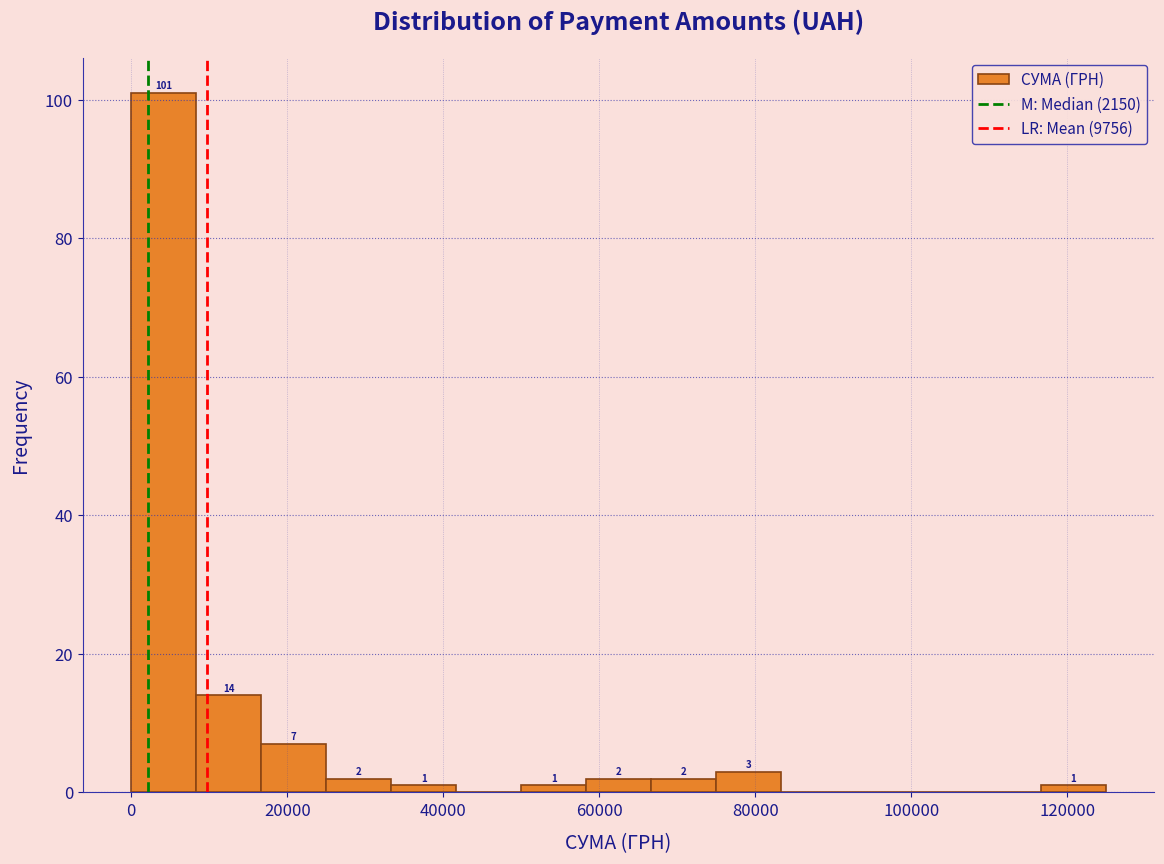

Which range on the x-axis has the tallest bar?

0 to 8000